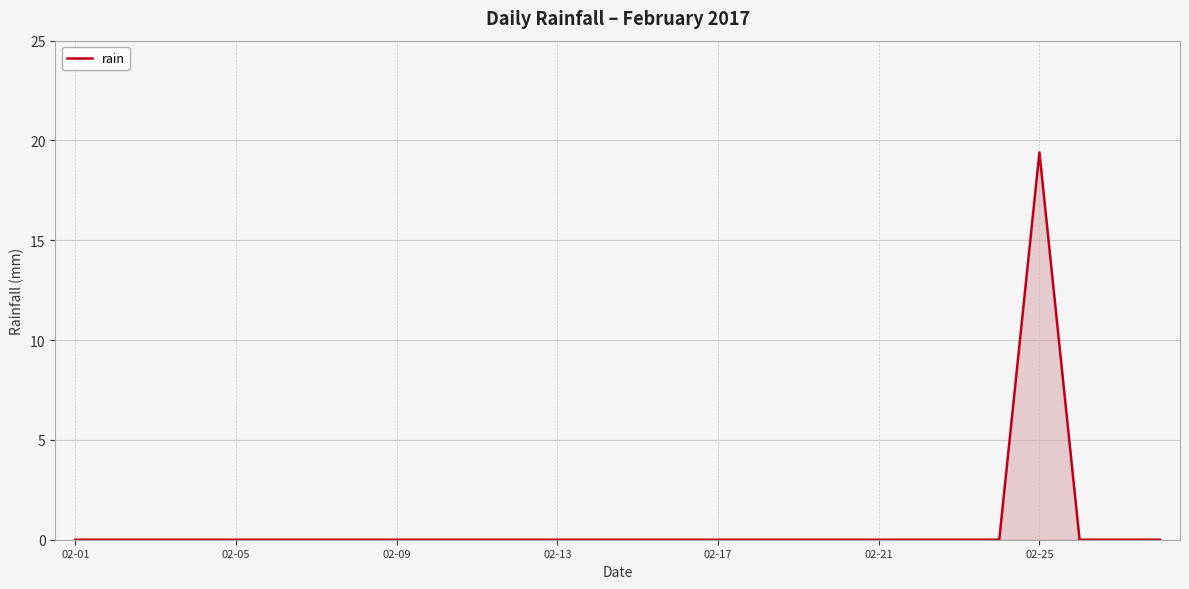

What is the greatest value displayed?

19.4